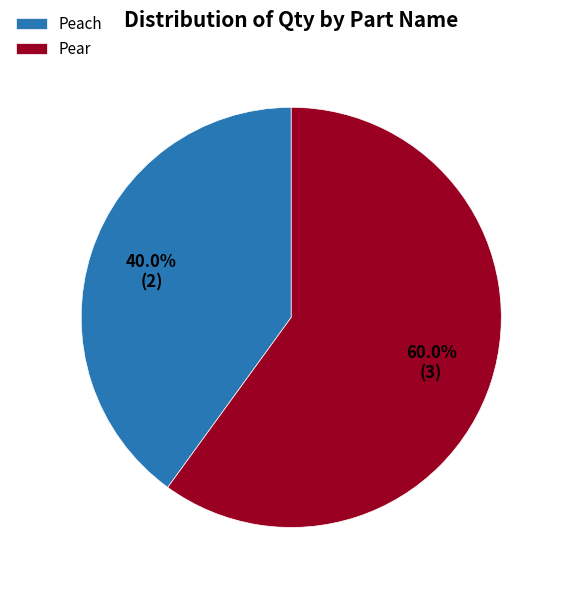

Rank the categories by value from lowest to highest.

Peach, Pear